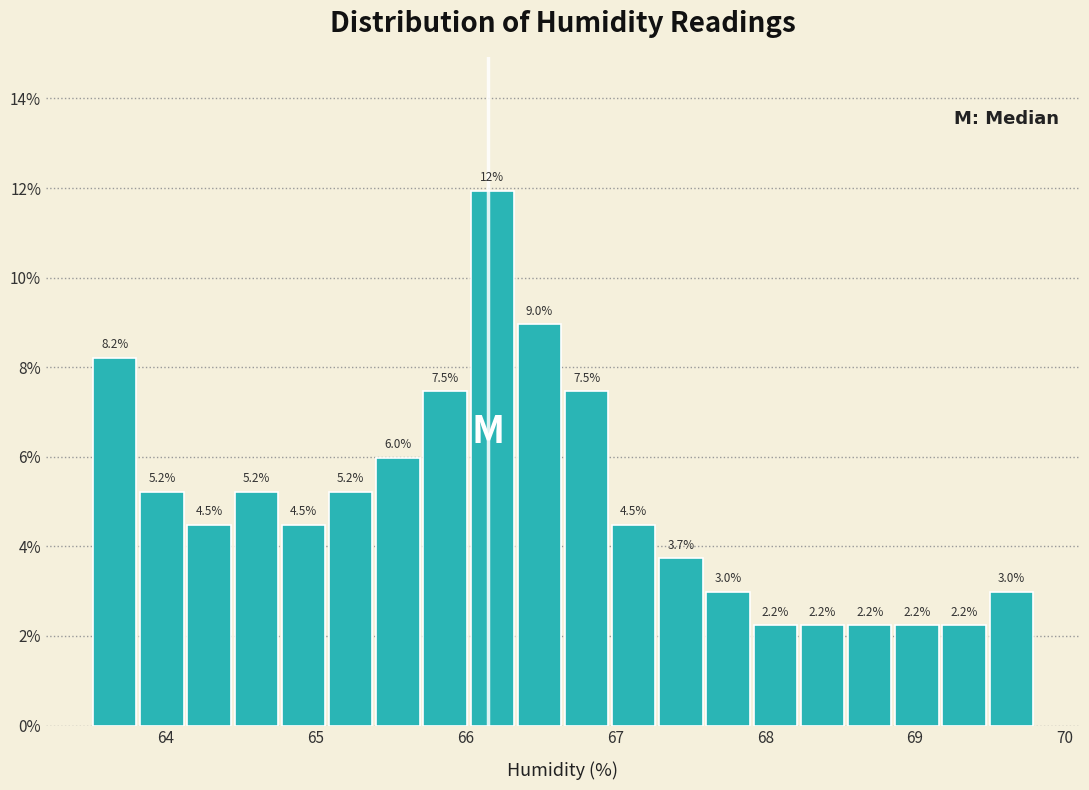

Read against the x-axis, roughly where is the centre of the tallest bar?

66.2